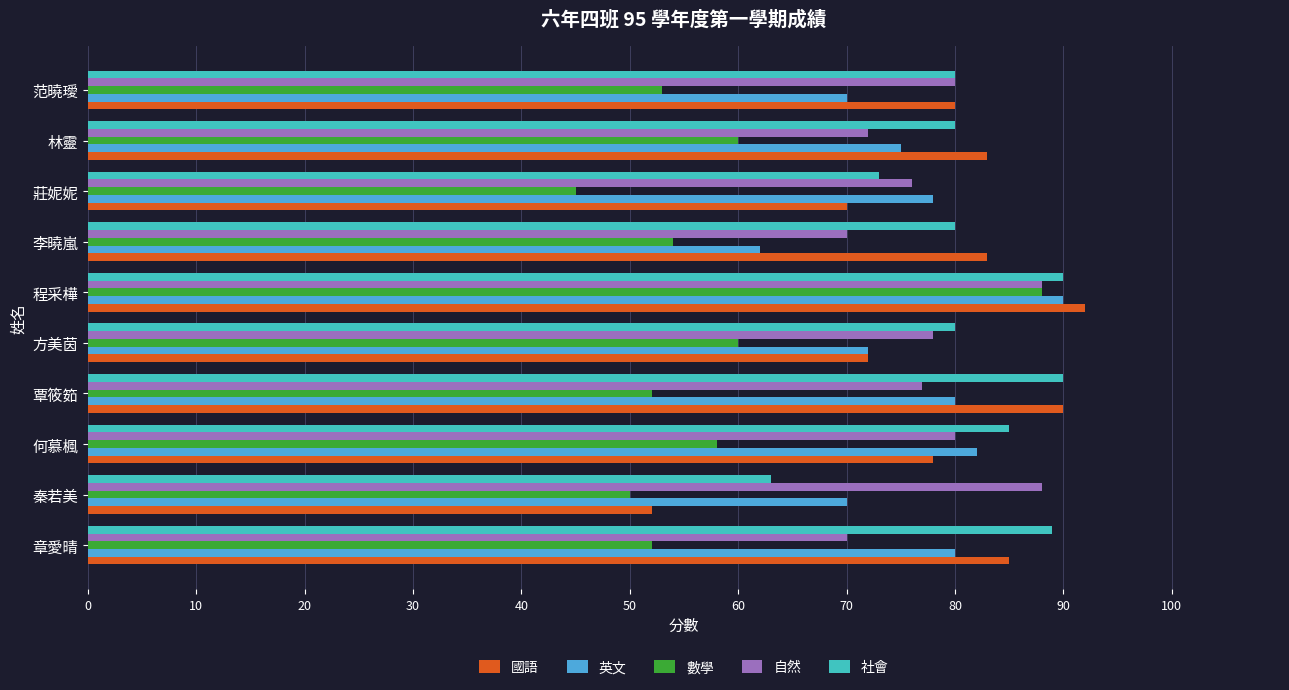

The 英文 series shows 114 at 何慕楓. True or false?

False